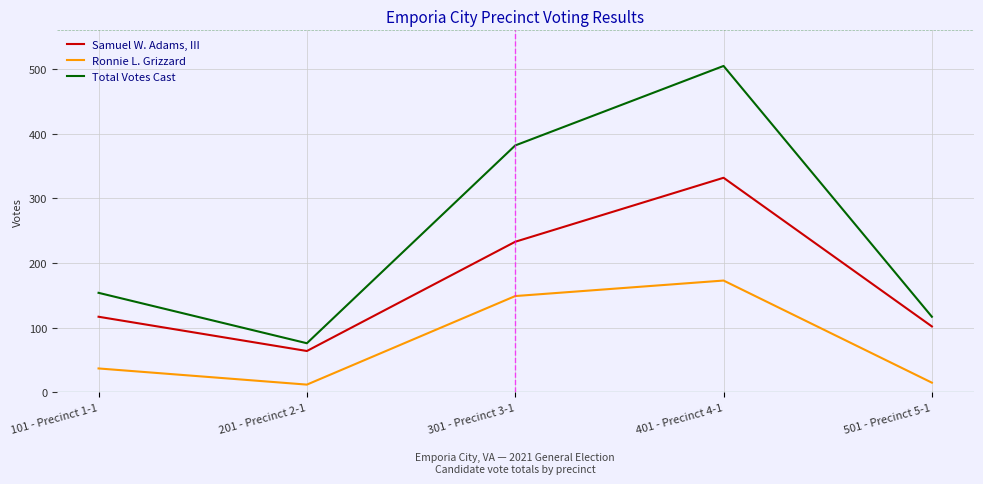

What is the approximate value of Samuel W. Adams, III at 501 - Precinct 5-1?

102